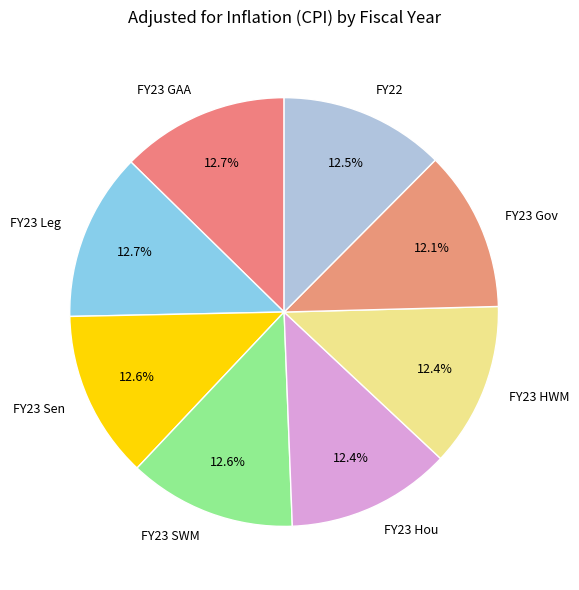

Does any single category account for the majority?

No